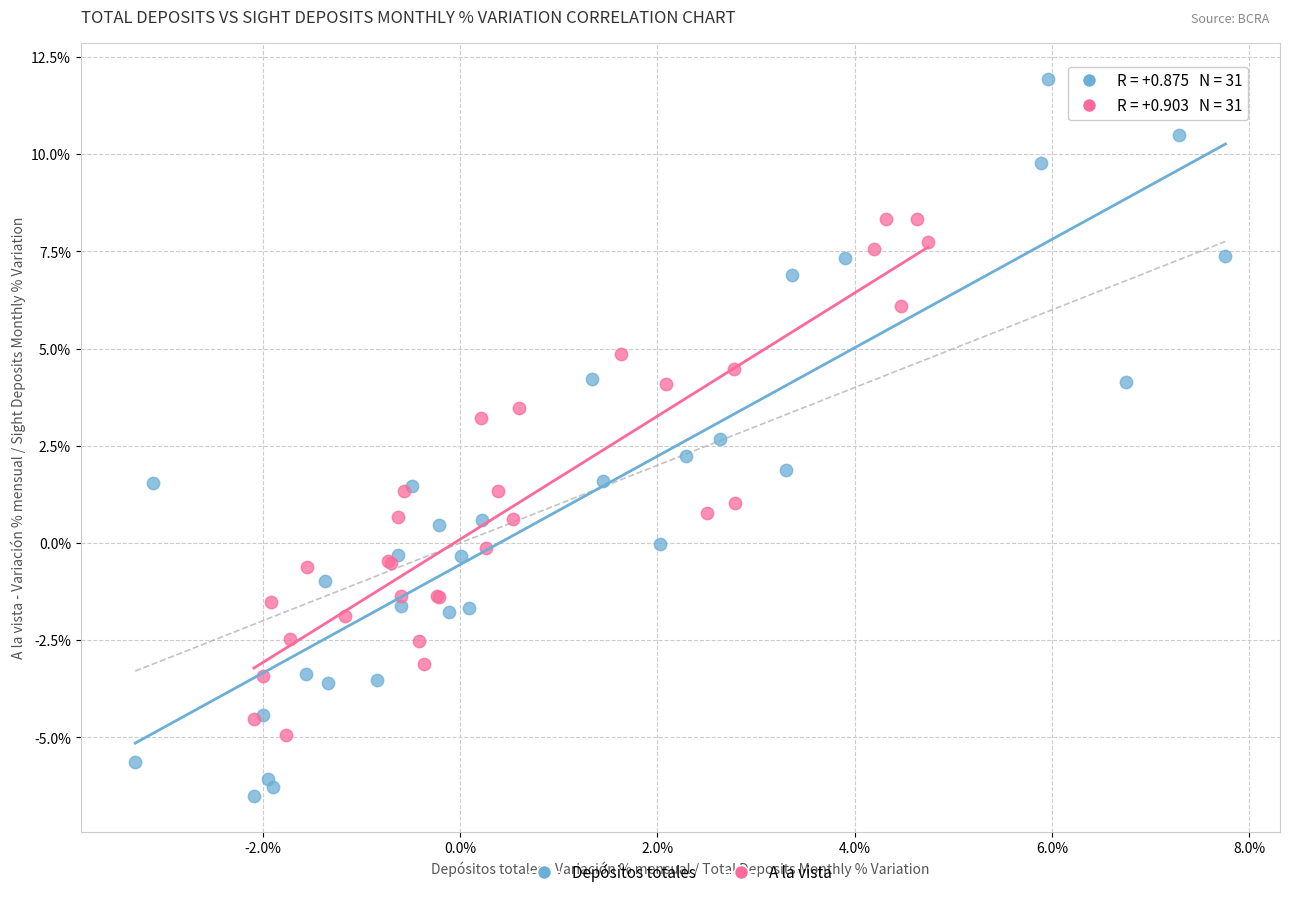

Which series contains the highest Y value?

Depósitos totales